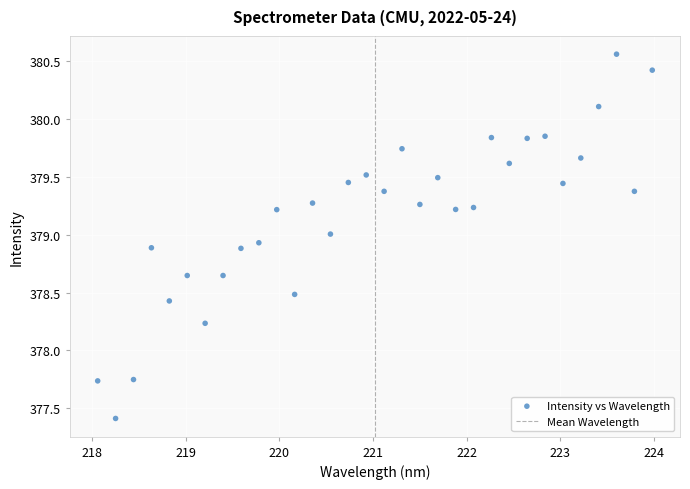

What is the range of Y values (max minus min)?

3.2